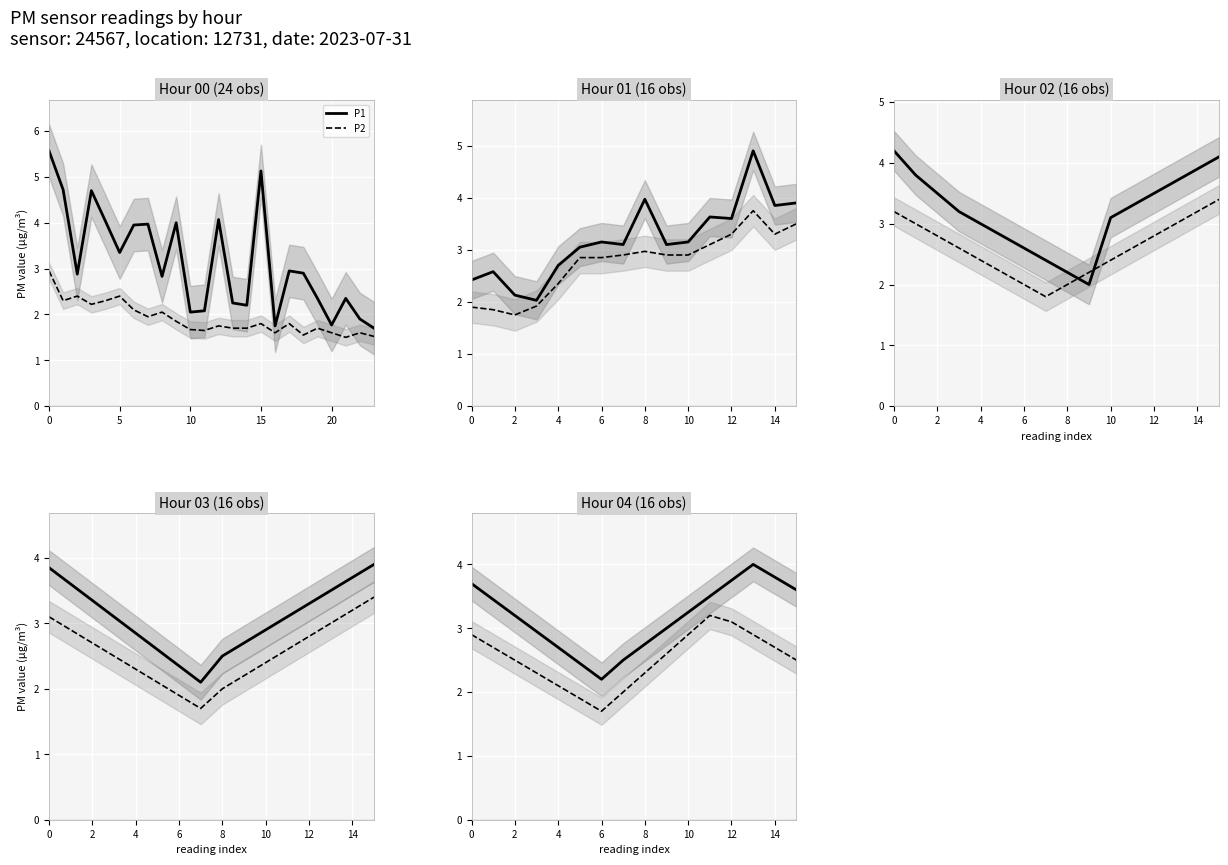

How many values in the P2 series are below 2?

2